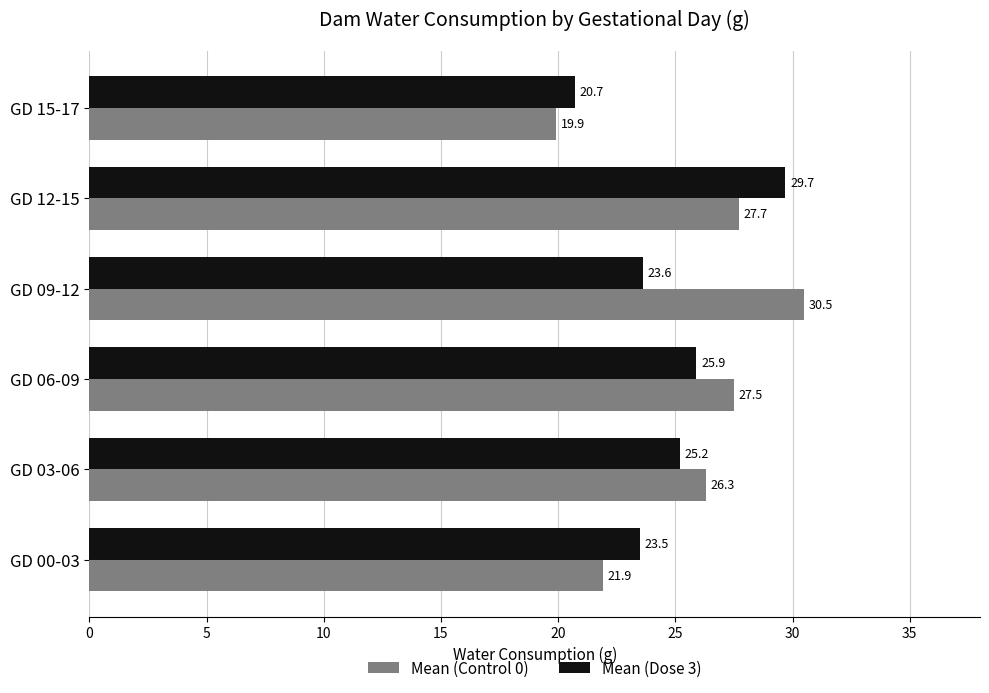

Rank the series by their average value, from lowest to highest.

Mean (Dose 3), Mean (Control 0)